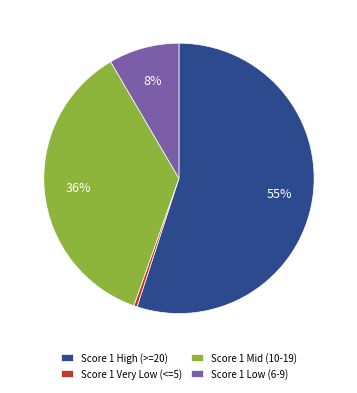

Between Score 1 Mid (10-19) and Score 1 Low (6-9), which is larger?

Score 1 Mid (10-19)